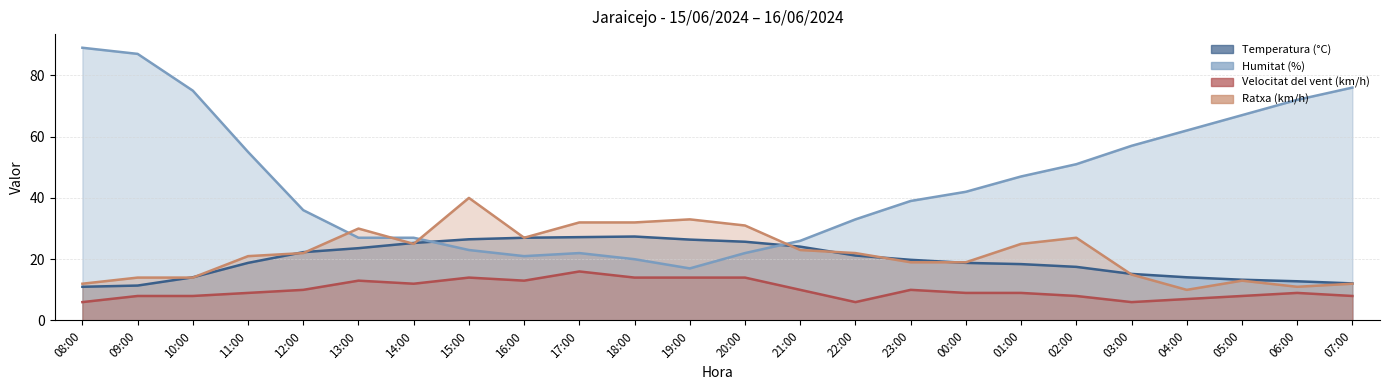

True or false: Velocitat del vent (km/h) has a value of 8.0 at 09:00.

True